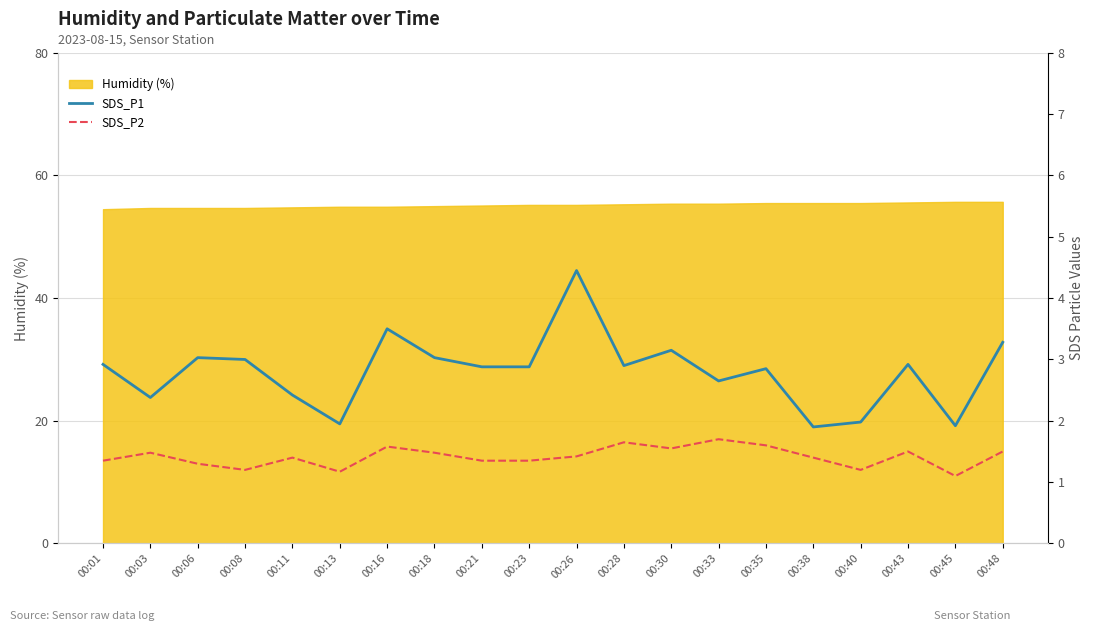

What is the difference between the highest and lowest values at 00:13?

0.8